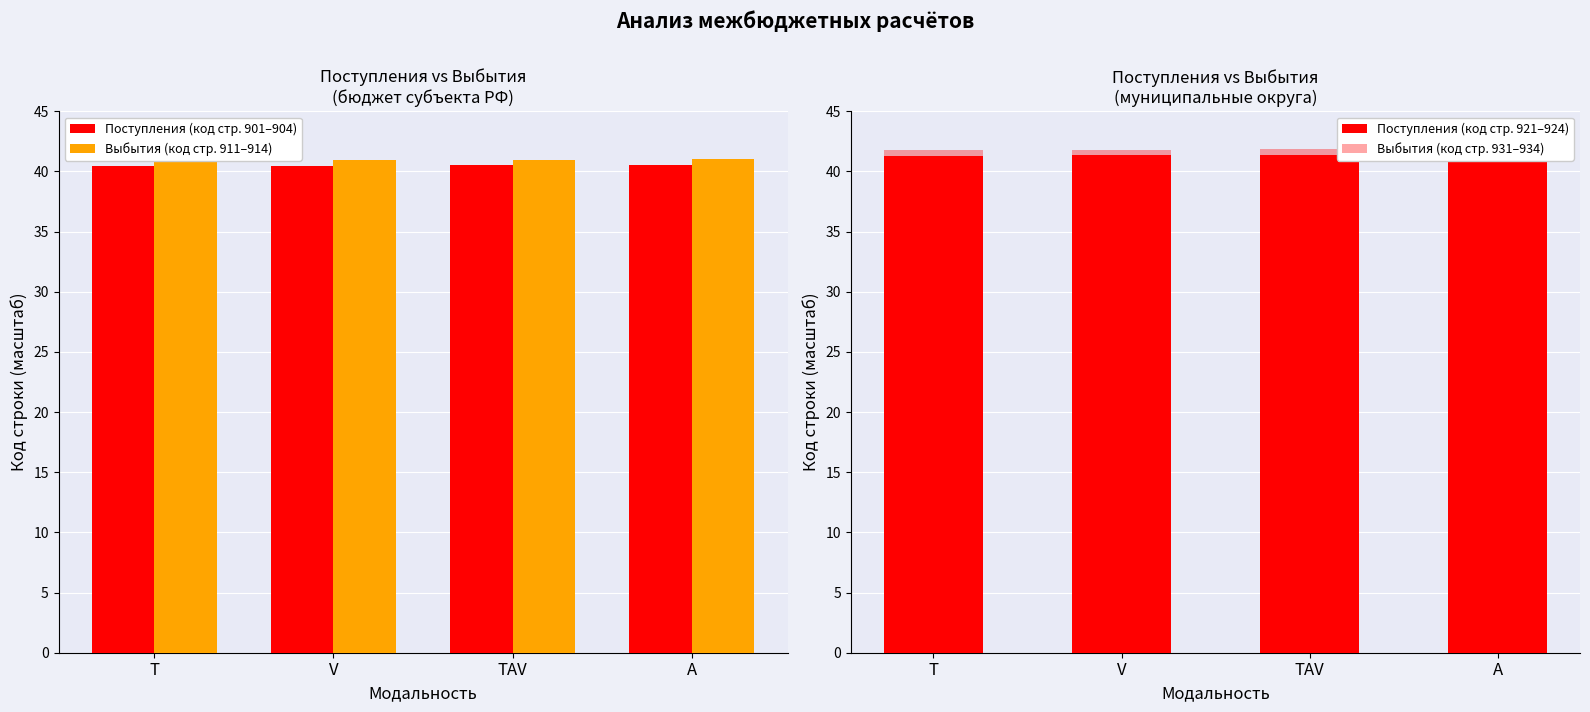

At which category is the sum across all series the highest?

A